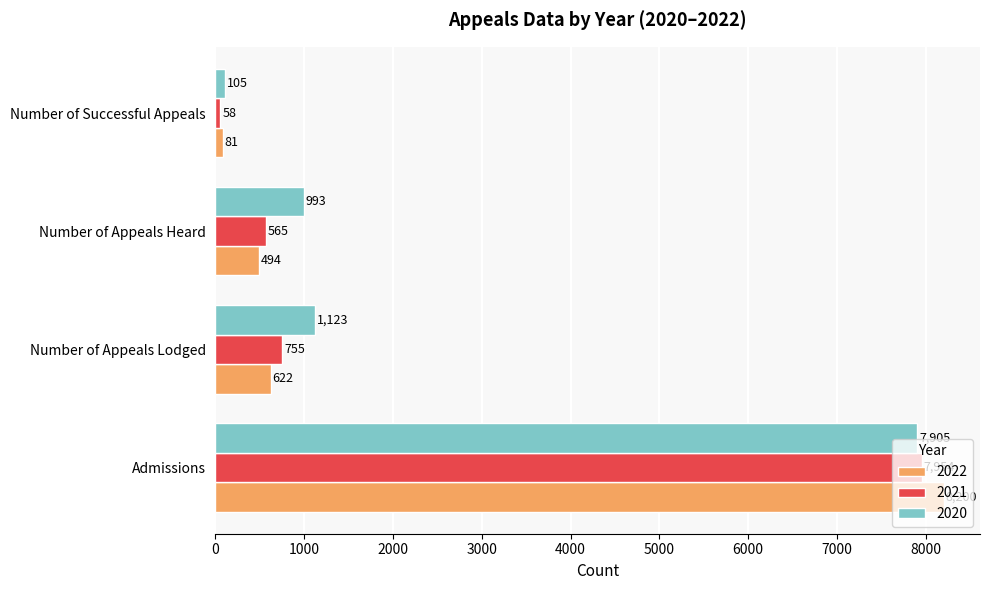

Is it true that 2021 equals 565 at Number of Appeals Heard?

True